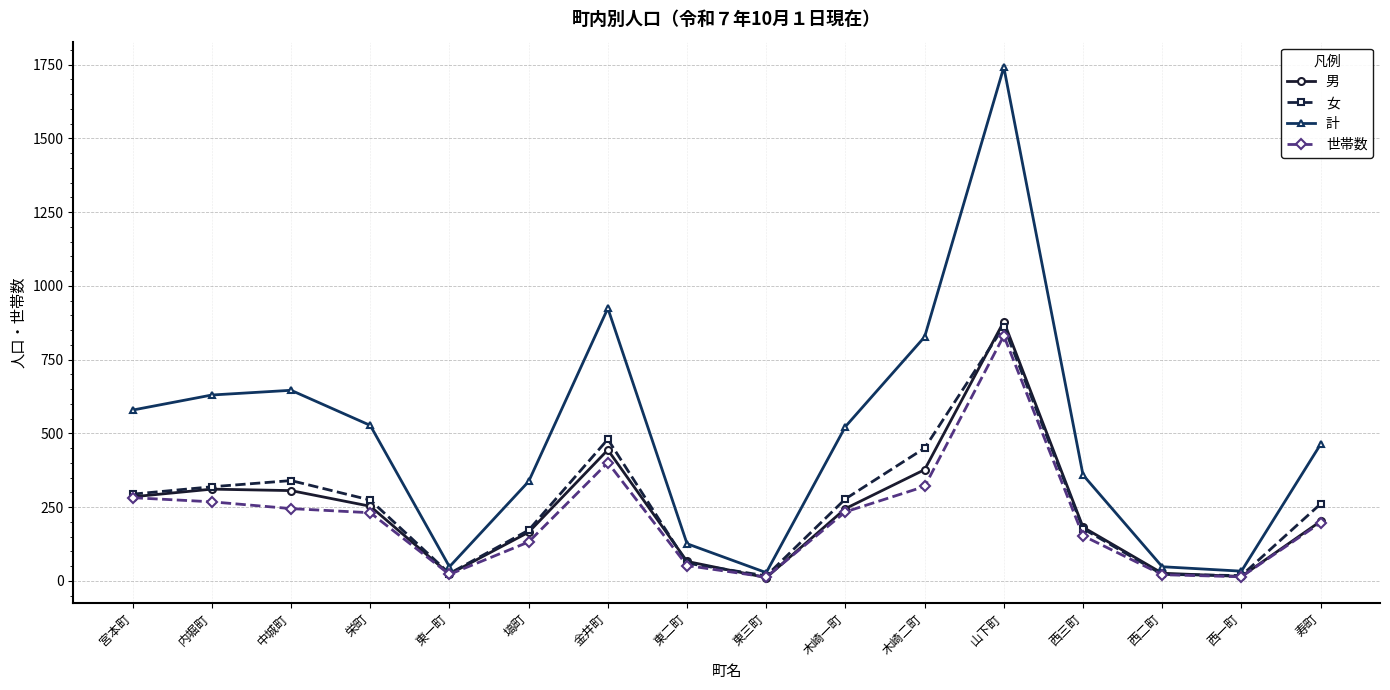

What is the maximum value shown in the chart?

1741